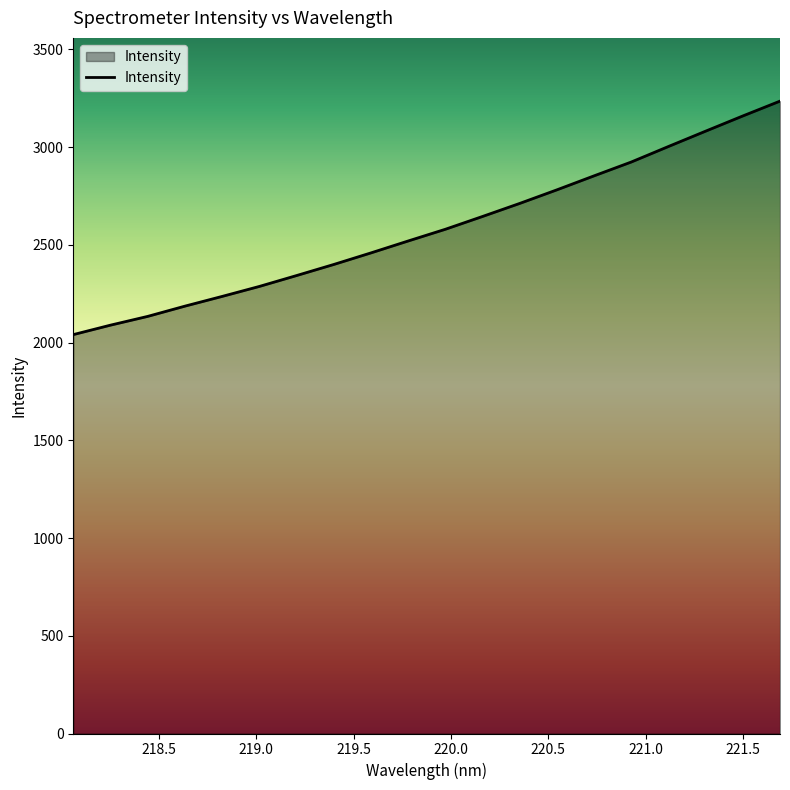

How many lines are shown in the chart?

1